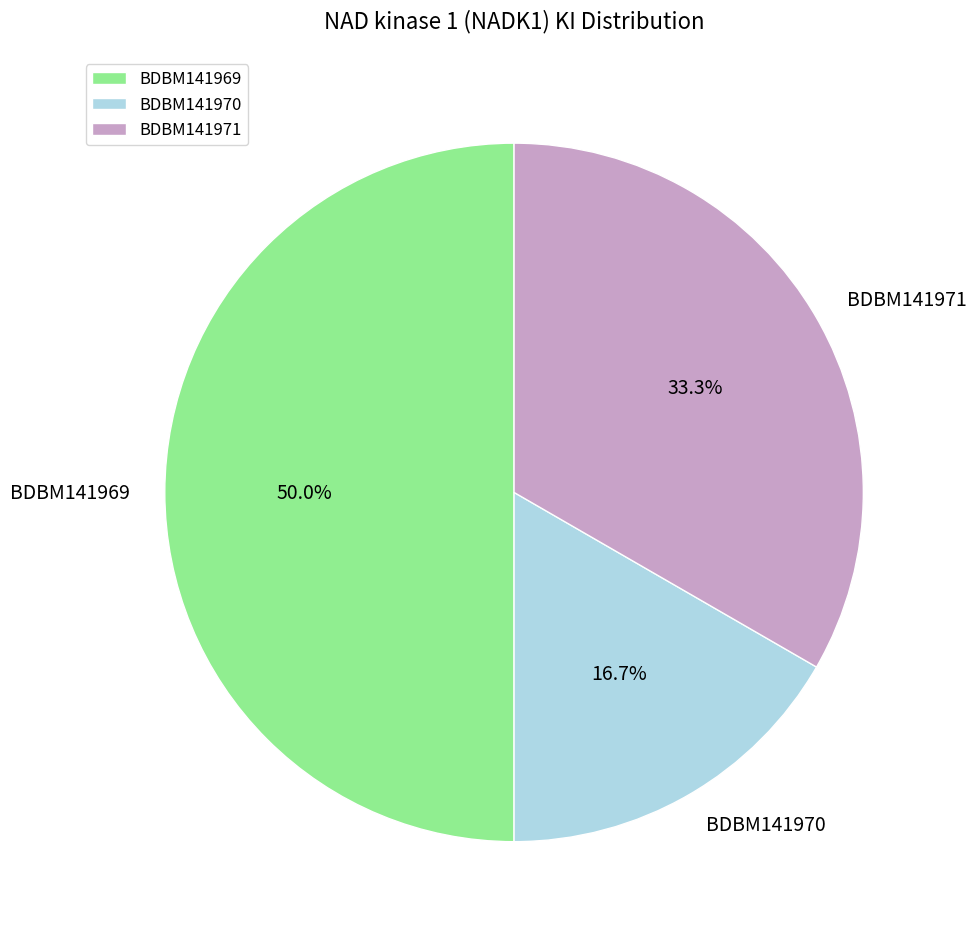

Which slice is the largest?

BDBM141969